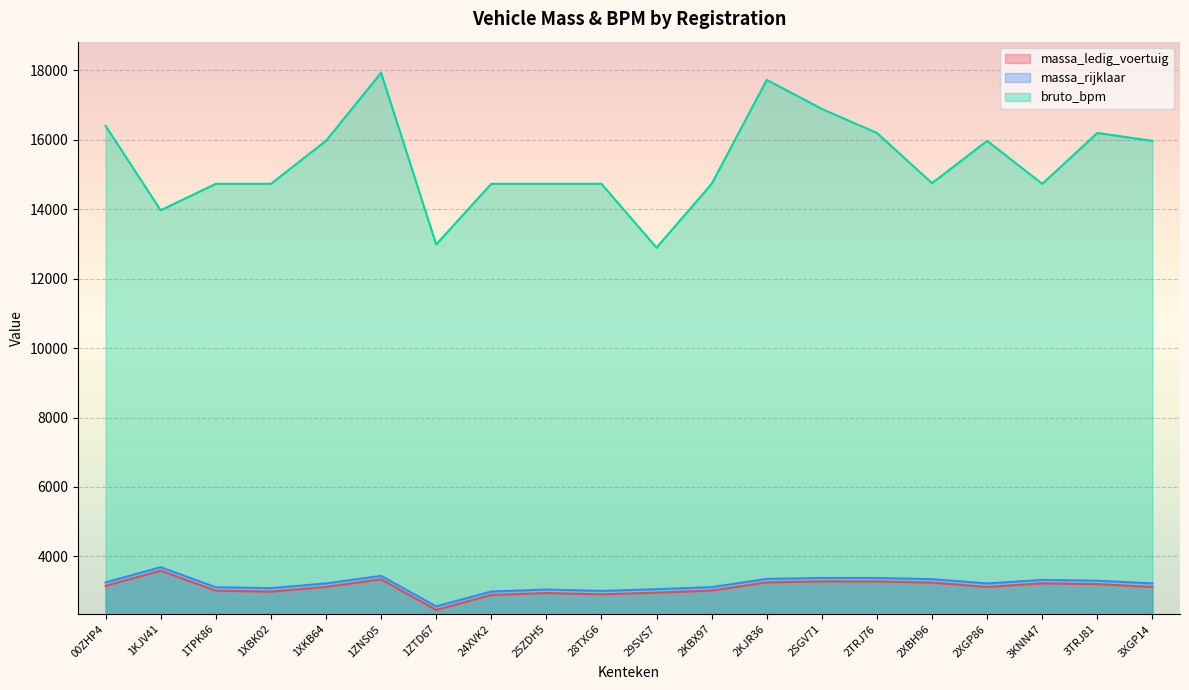

How many data points in bruto_bpm are above 14753?

9